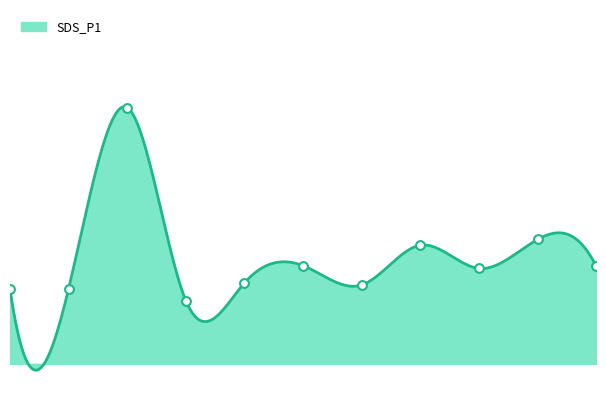

Approximately how many times larger is the value at 00:51 compared to 02:44?

0.6